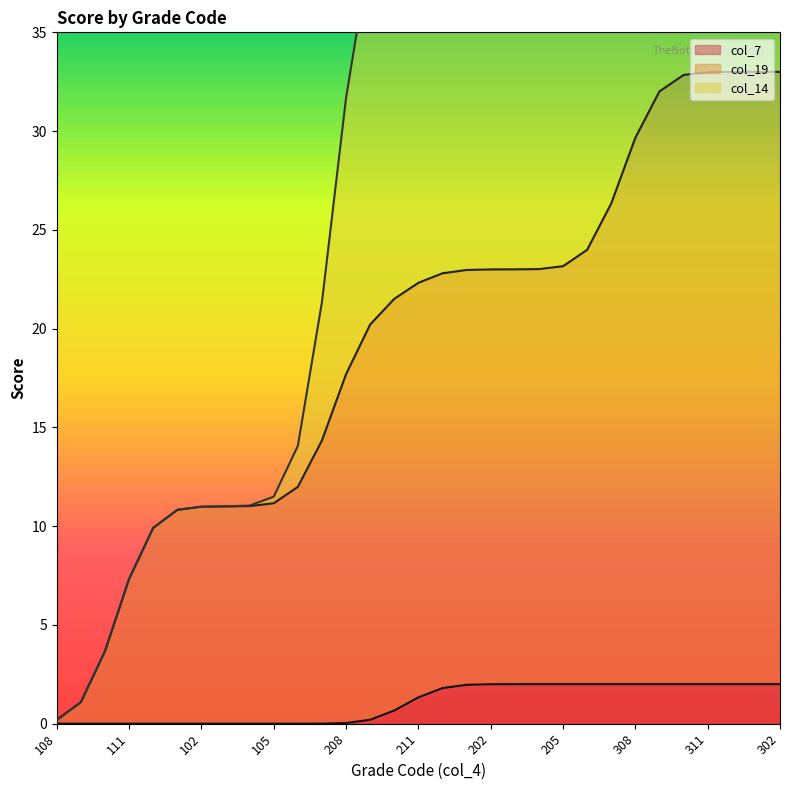

At which category does the chart reach its peak across all series?

301